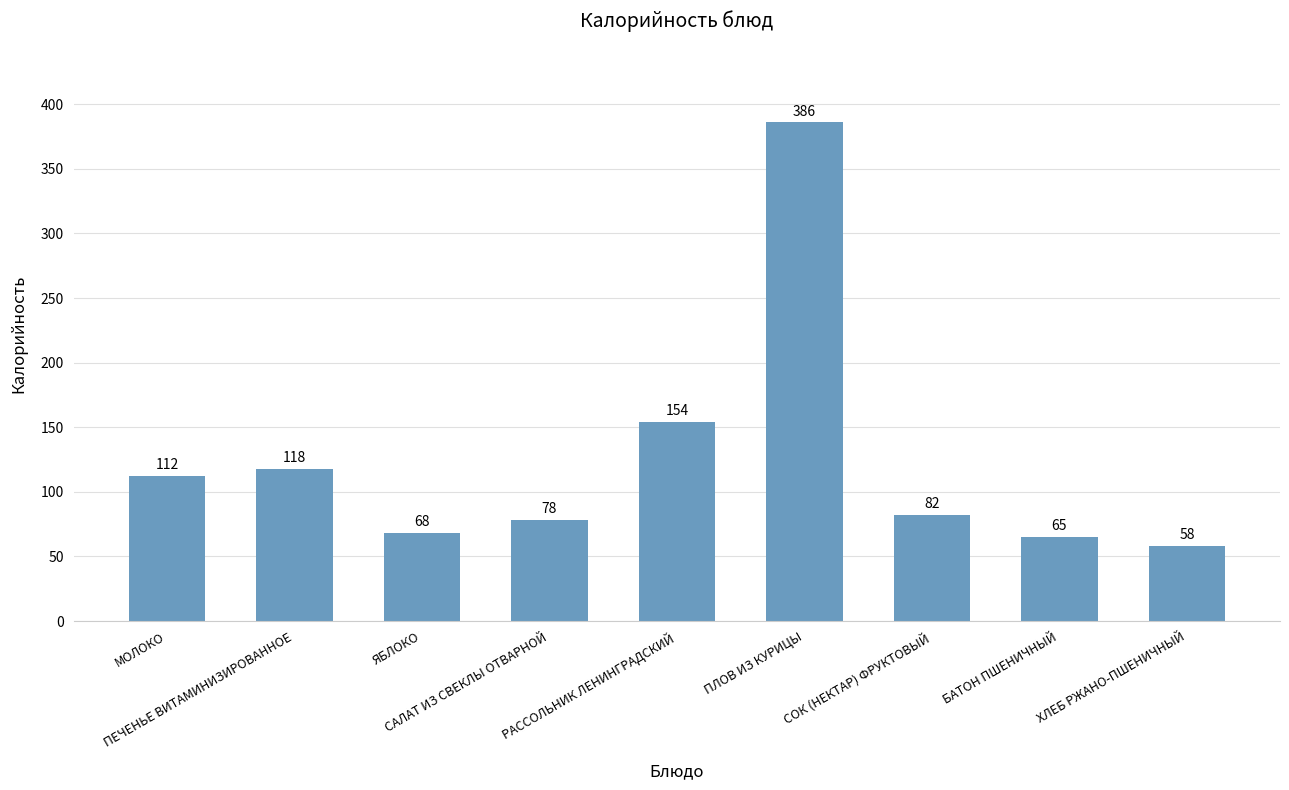

Does the chart contain stacked bars?

No